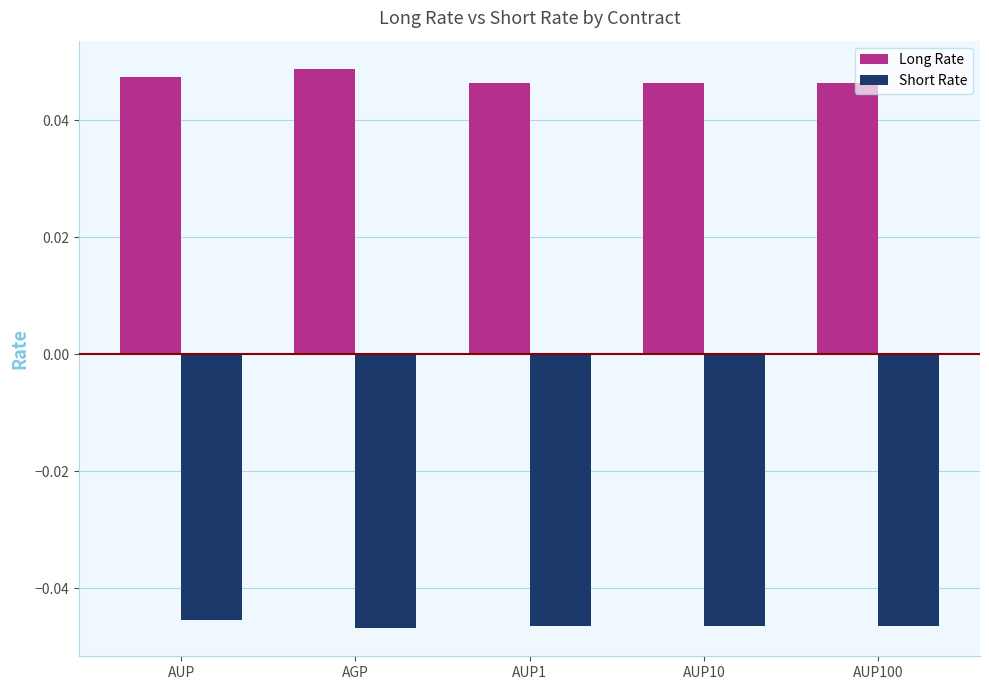

At which category does the chart reach its peak across all series?

AGP